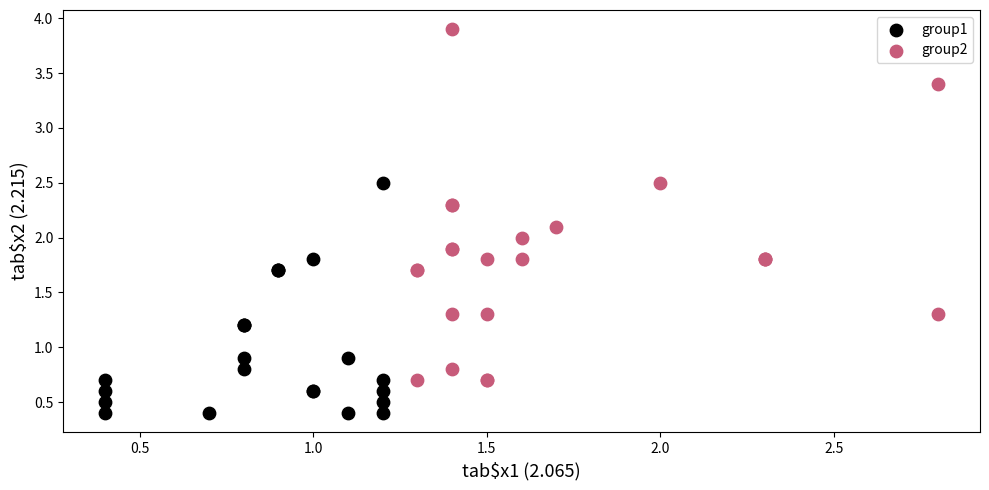

Which series has the widest spread of Y values?

group2